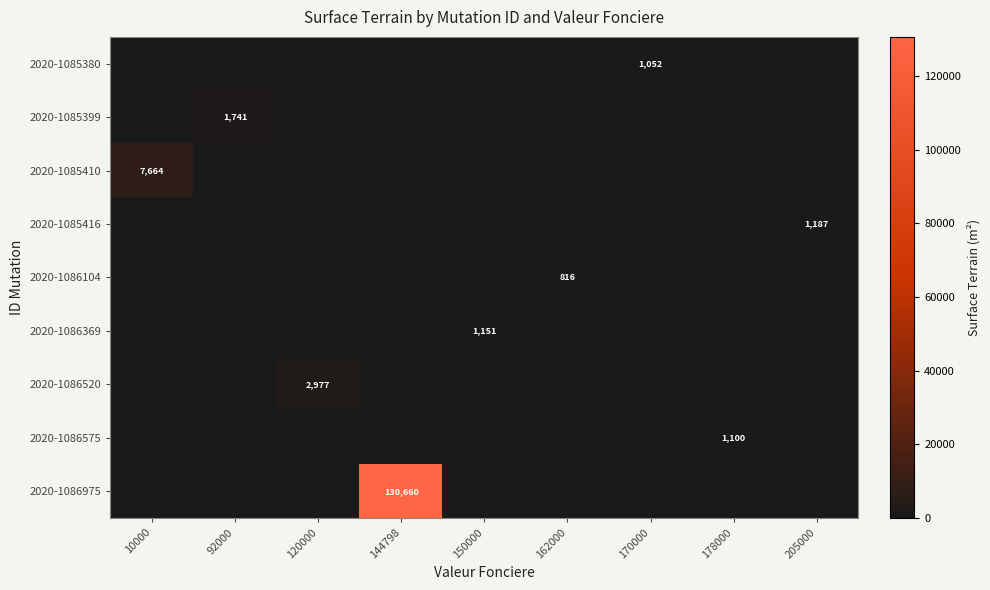

The 2020-1086520 series shows 2977 at 120000. True or false?

True